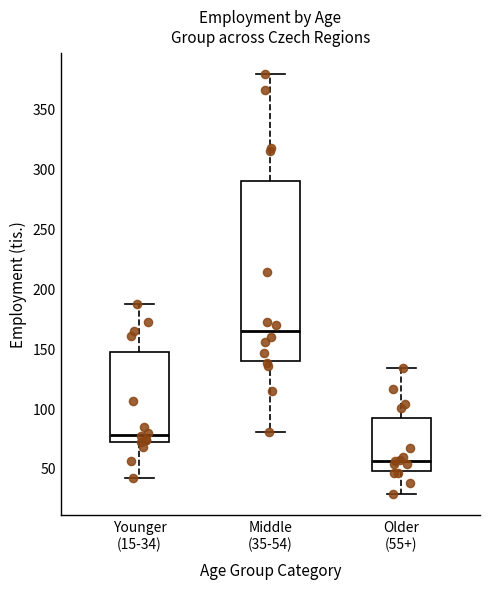

Reading left to right, transcribe this box plot: for each box, give where its median line is, the range the box spans, and where its two whiskers end, as read against the y-axis. The values are not printed on the chart, so give them approximately, as read against the axis.

Younger (15-34): median 80, box 70 to 145, whiskers 40 to 185
Middle (35-54): median 165, box 140 to 290, whiskers 80 to 380
Older (55+): median 55, box 45 to 90, whiskers 30 to 135